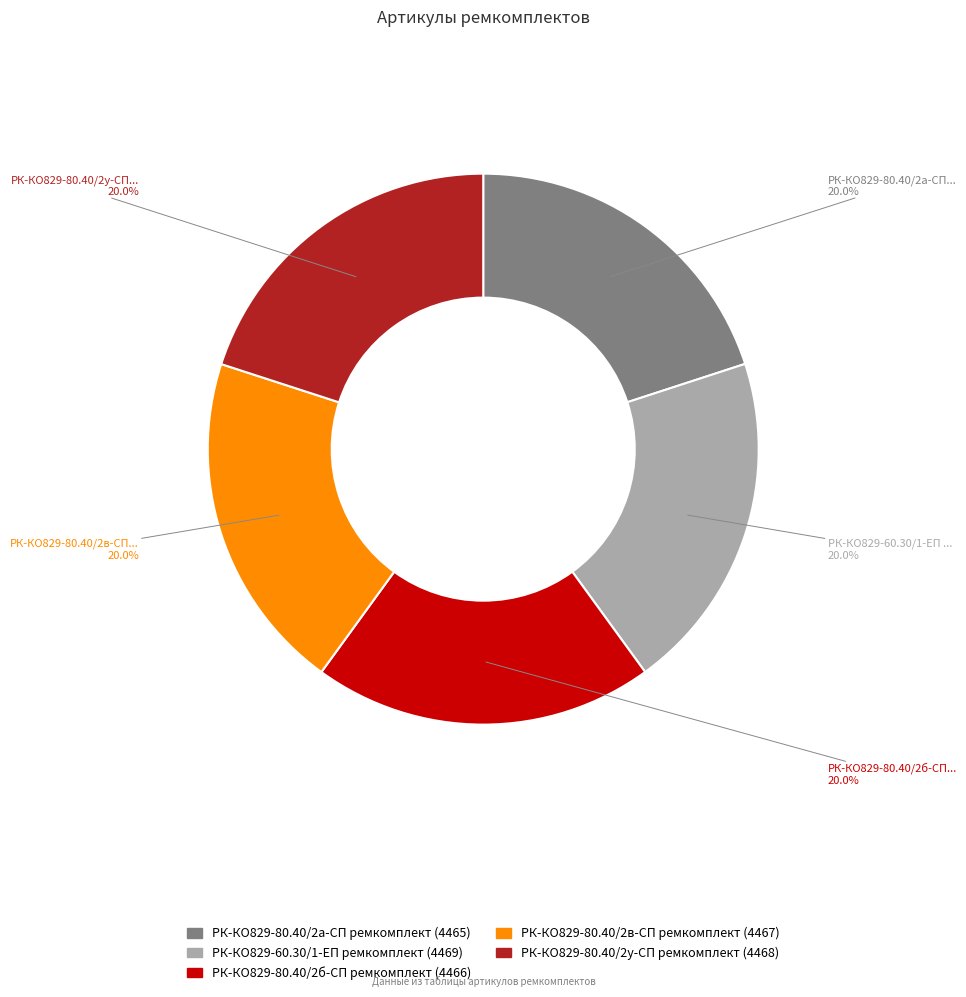

Is there a majority slice in this chart?

No